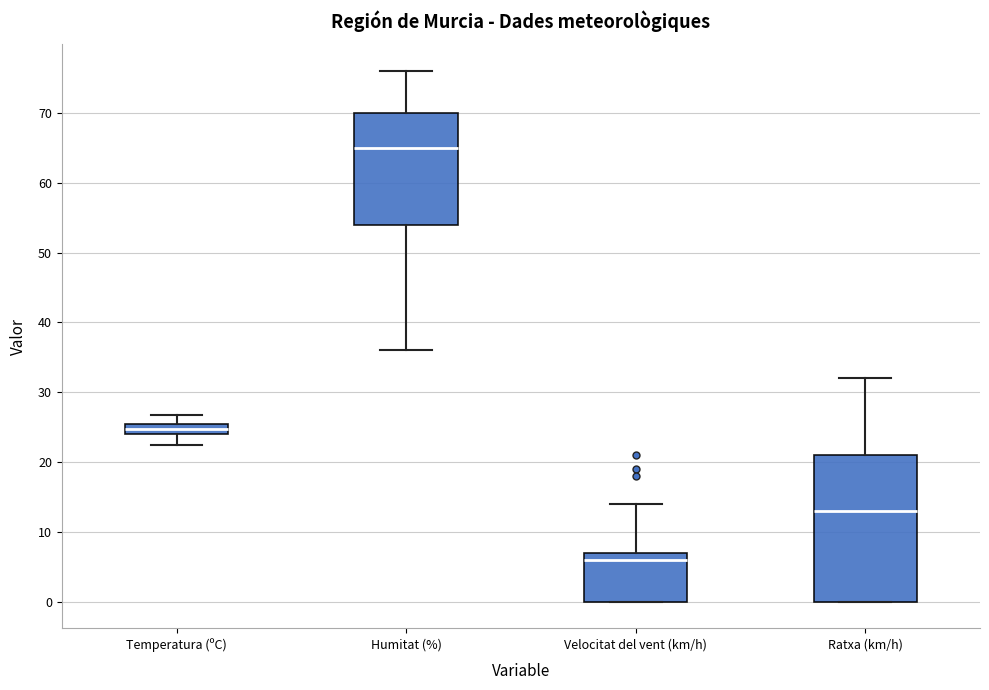

Where is the upper edge of the box for Velocitat del vent (km/h) on the y-axis? The values are not printed on the chart, so give them approximately, as read against the axis.

7